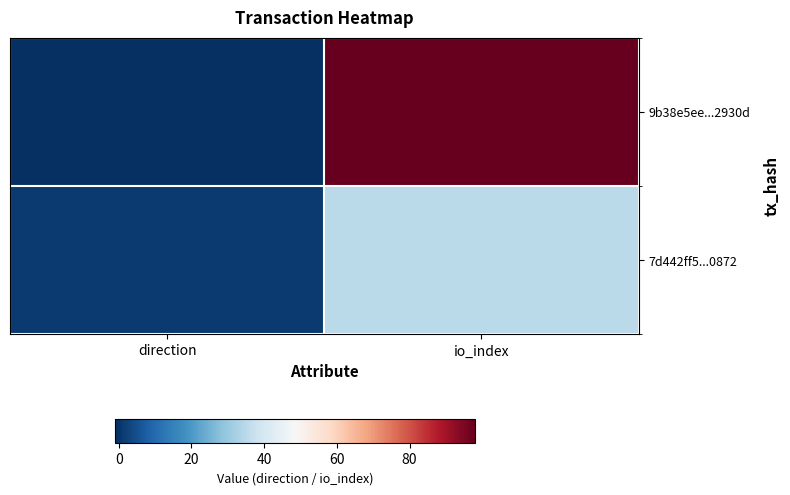

At direction, list the series in order from smallest to largest.

9b38e5ee...2930d, 7d442ff5...0872